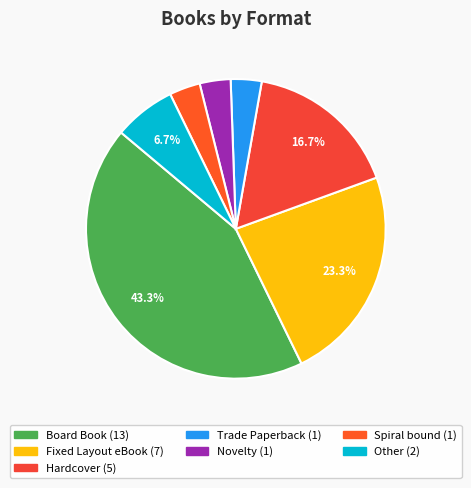

What is the smallest slice in the pie chart?

Trade Paperback